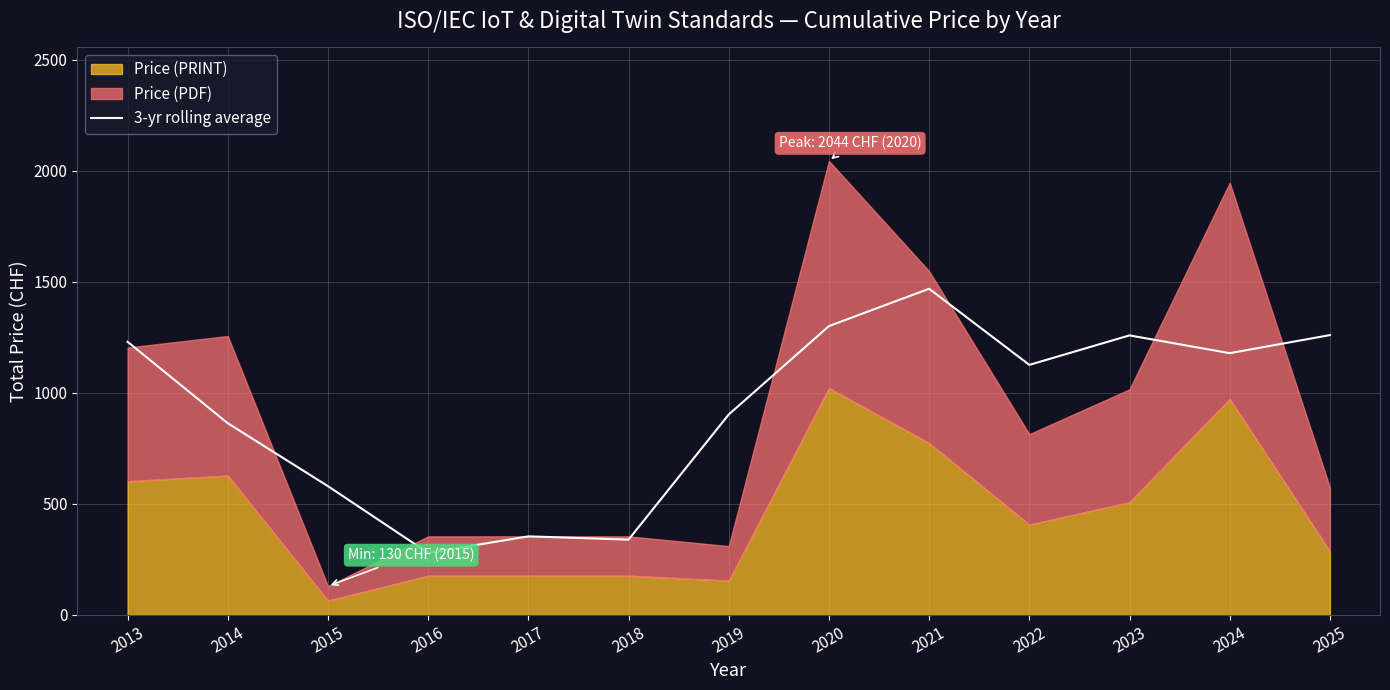

What is the minimum value for 3-yr rolling average?

279.3